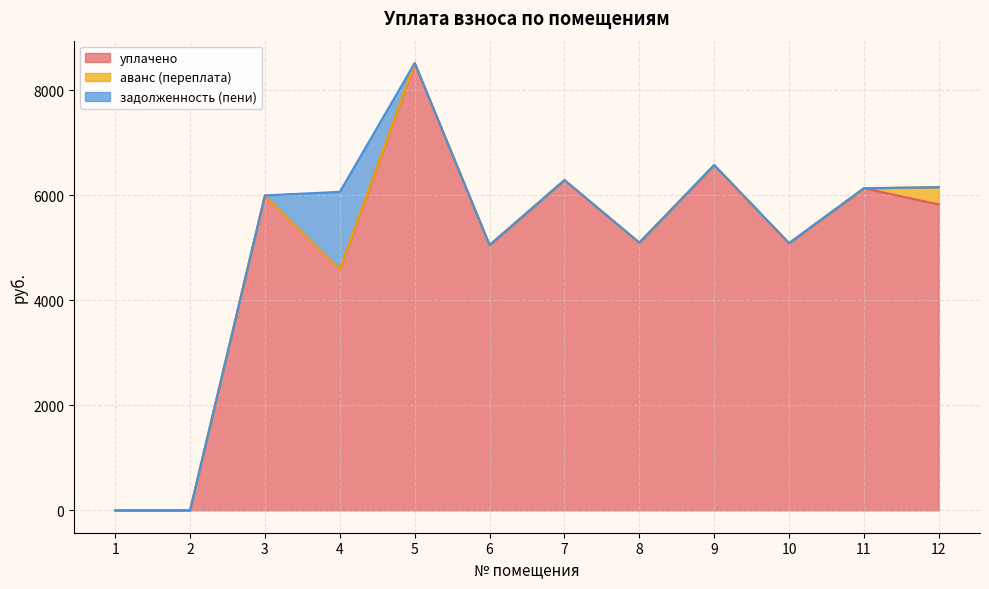

Which category has the highest value in the задолженность (пени) series?

4